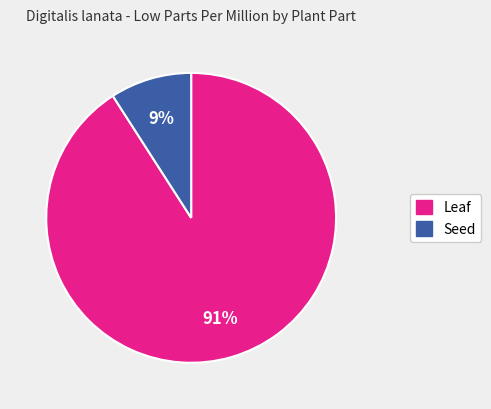

To the nearest percent, what is the combined percentage of Seed and Leaf?

100%